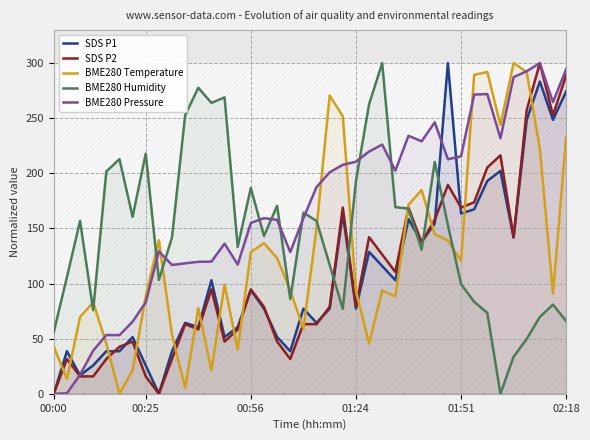

True or false: SDS P1 and SDS P2 intersect in this chart.

True